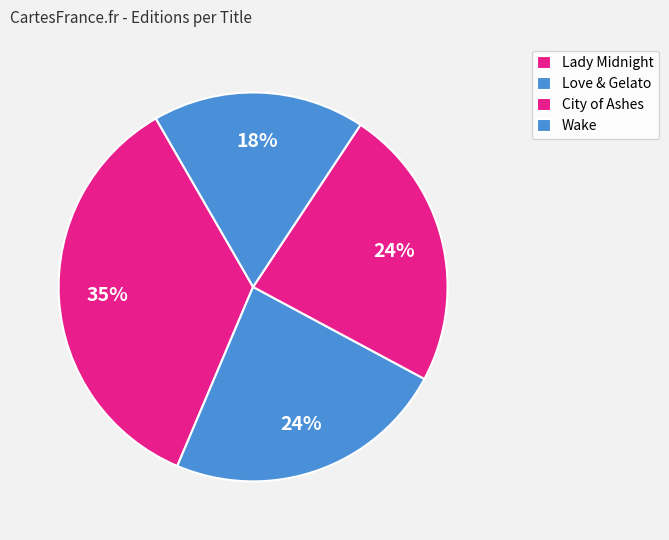

To the nearest percent, what percentage of the pie is Lady Midnight?

35%